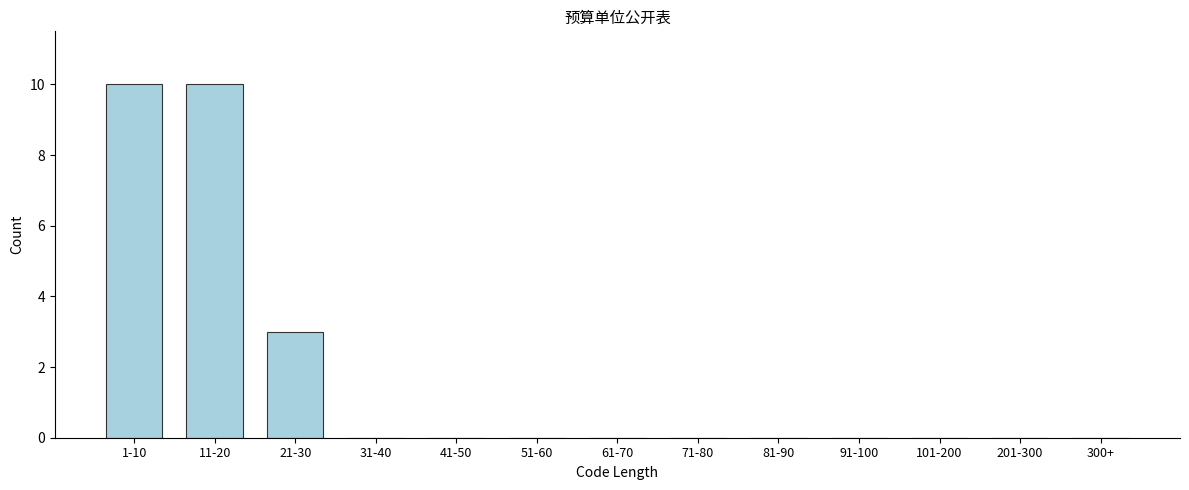

Reading right to left, list all the values displayed in this chart.

300+=0	201-300=0	101-200=0	91-100=0	81-90=0	71-80=0	61-70=0	51-60=0	41-50=0	31-40=0	21-30=3	11-20=10	1-10=10